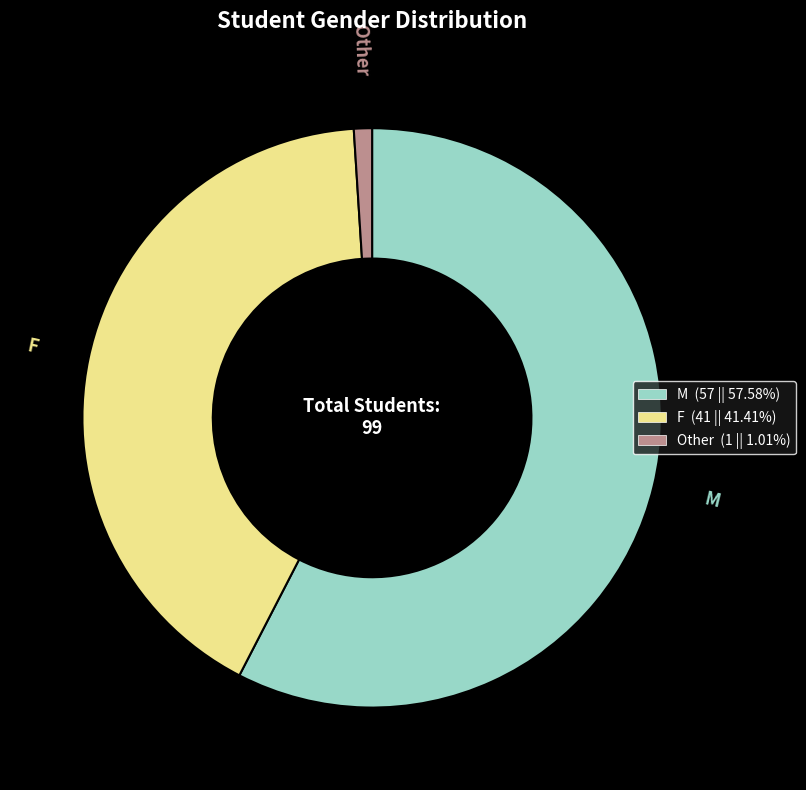

Does Other represent more than half of the total?

No